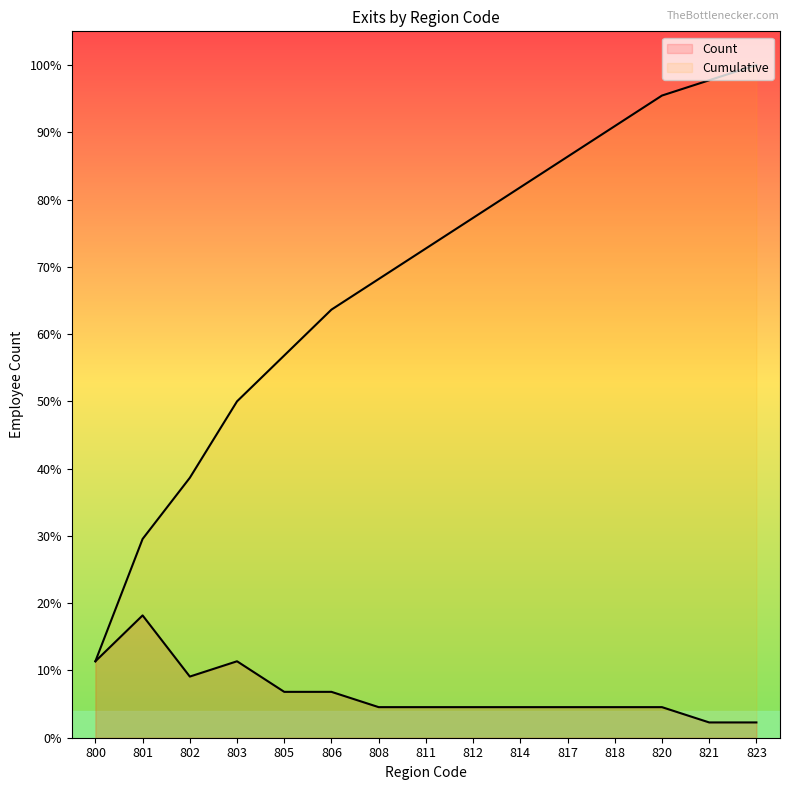

Rank the series by their maximum value, from highest to lowest.

Cumulative, Count